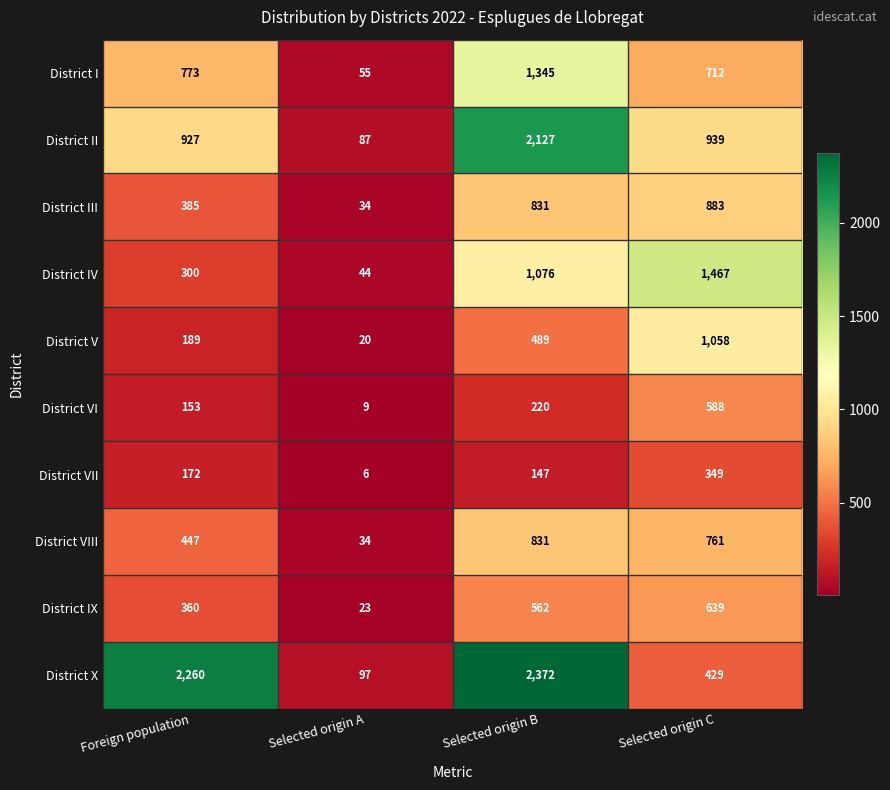

Which series changed the most between Selected origin B and Selected origin C?

District X